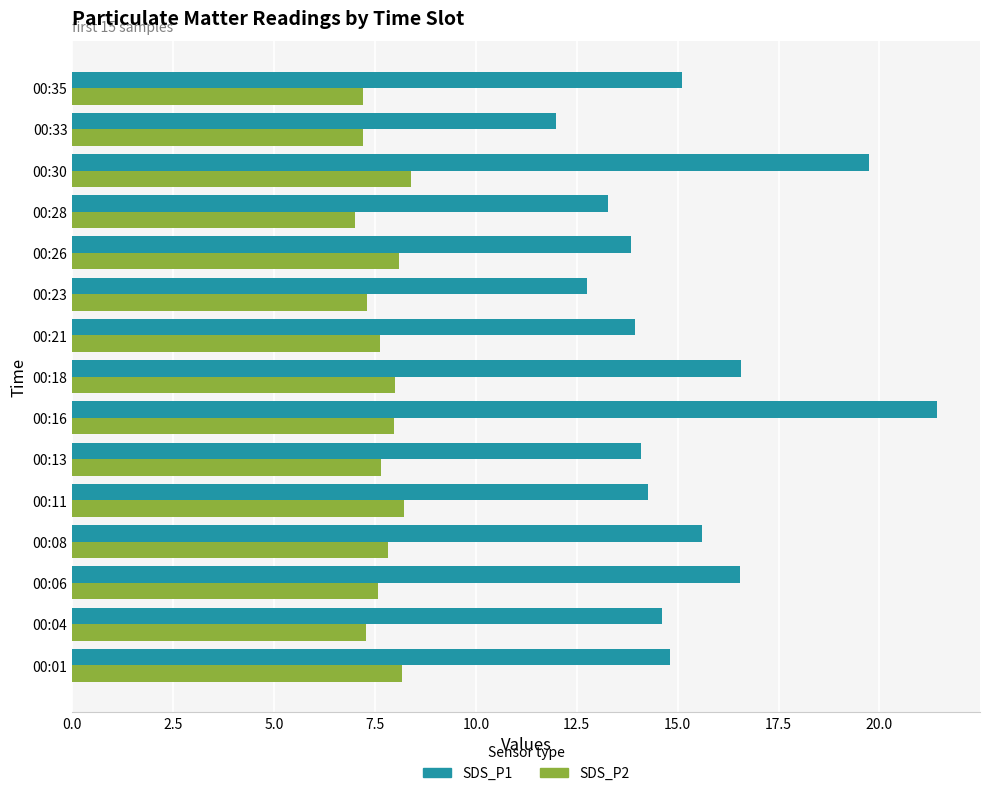

At how many categories does at least one series exceed 13?

13